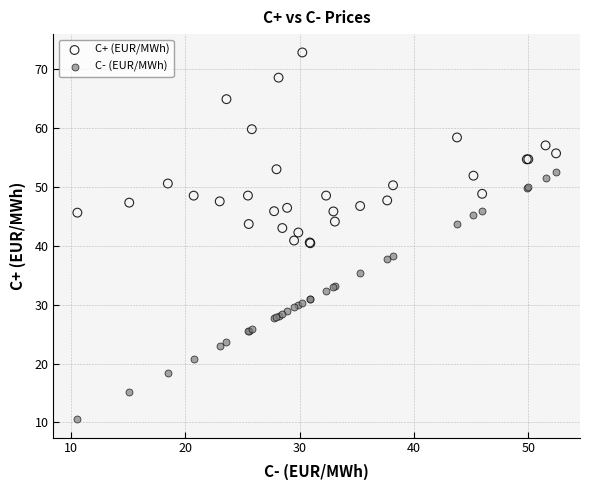

Which series reaches the minimum Y coordinate?

C- (EUR/MWh)